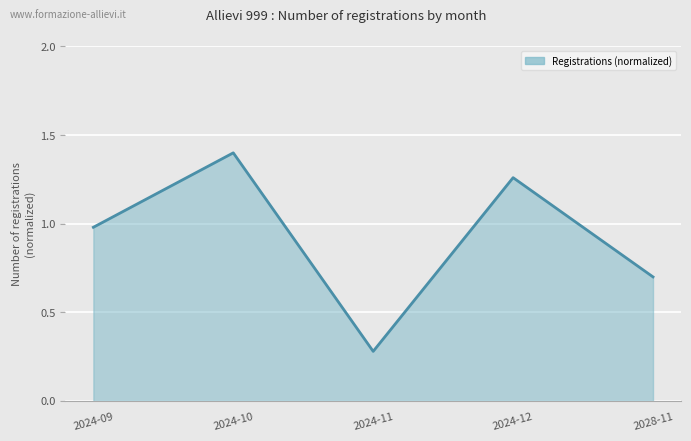

What position from the right is 2024-12?

2